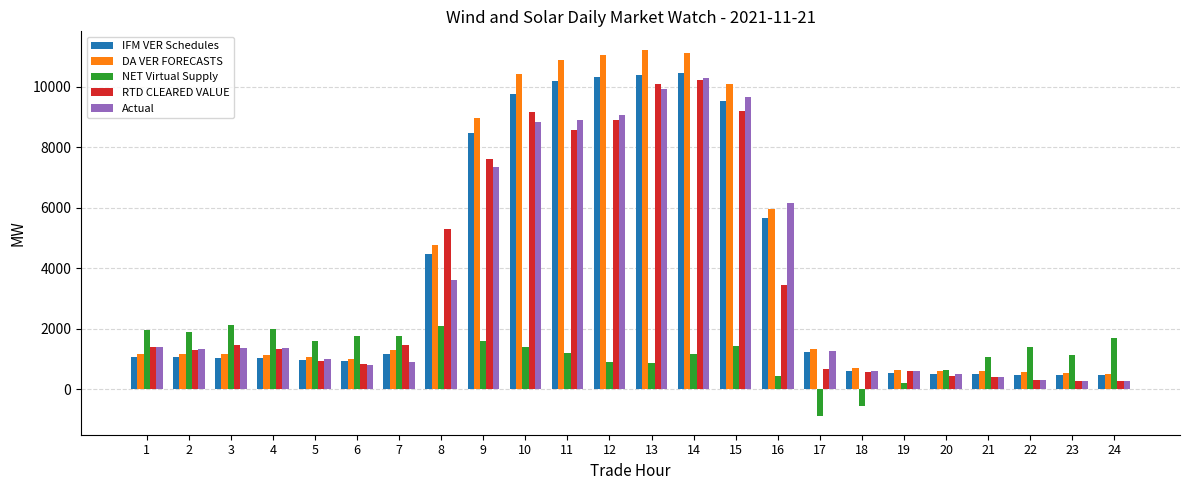

Which series changed the most between 1 and 7?

Actual